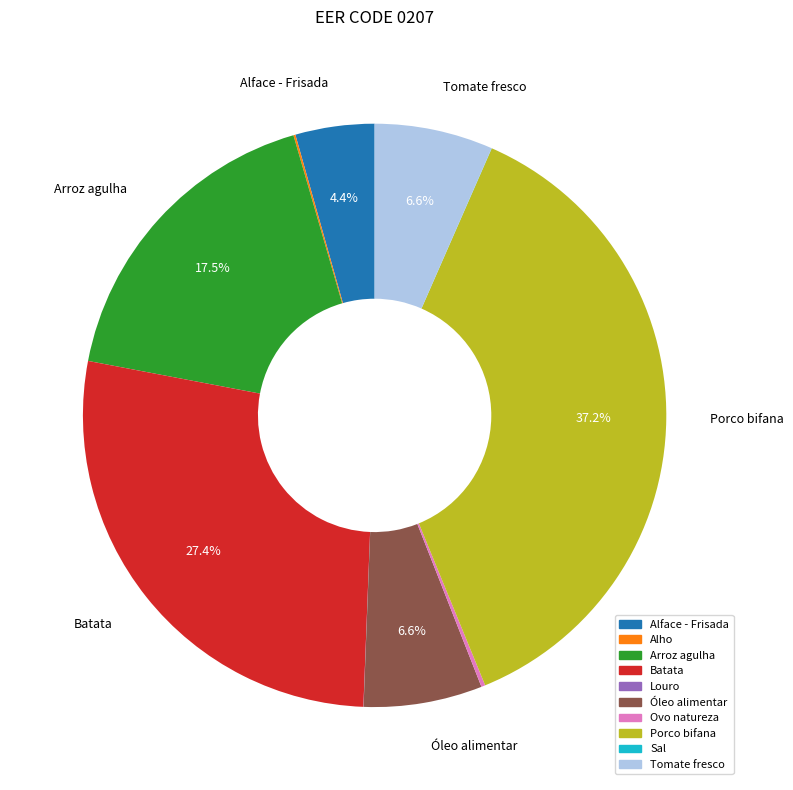

Does Óleo alimentar represent more than half of the total?

No